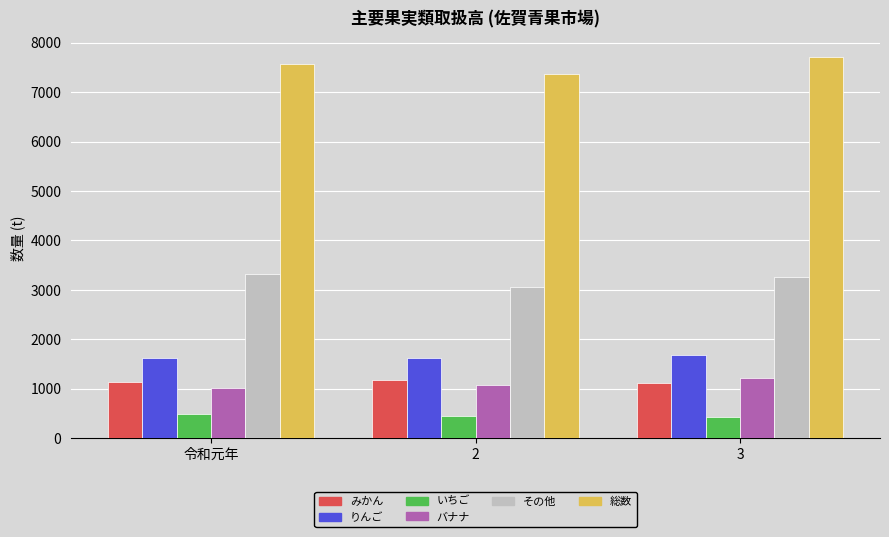

Which category has the highest value across all series?

3